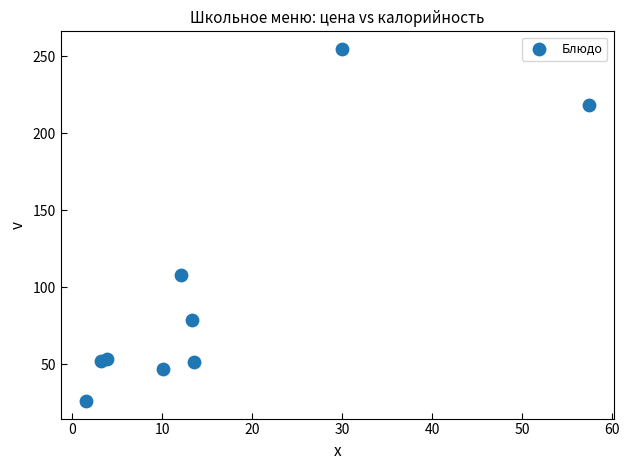

What is the range of Y values (max minus min)?

228.6